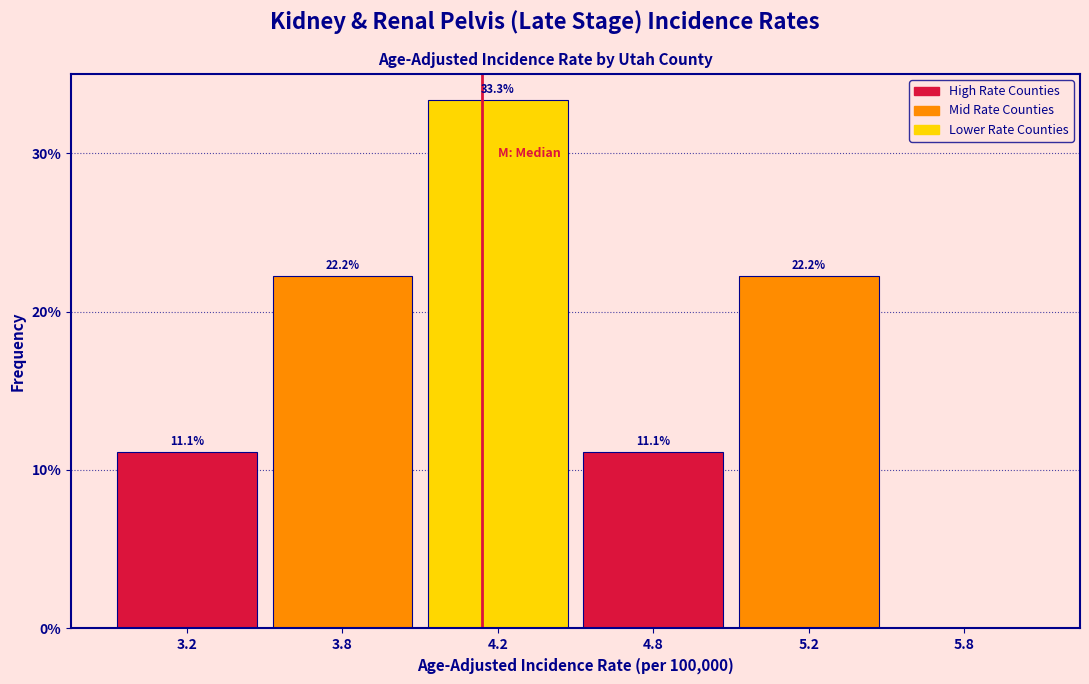

Reading left to right, extract all data points from this chart.

3.2=11.1	3.8=22.2	4.2=33.3	4.8=11.1	5.2=22.2	5.8=0.0